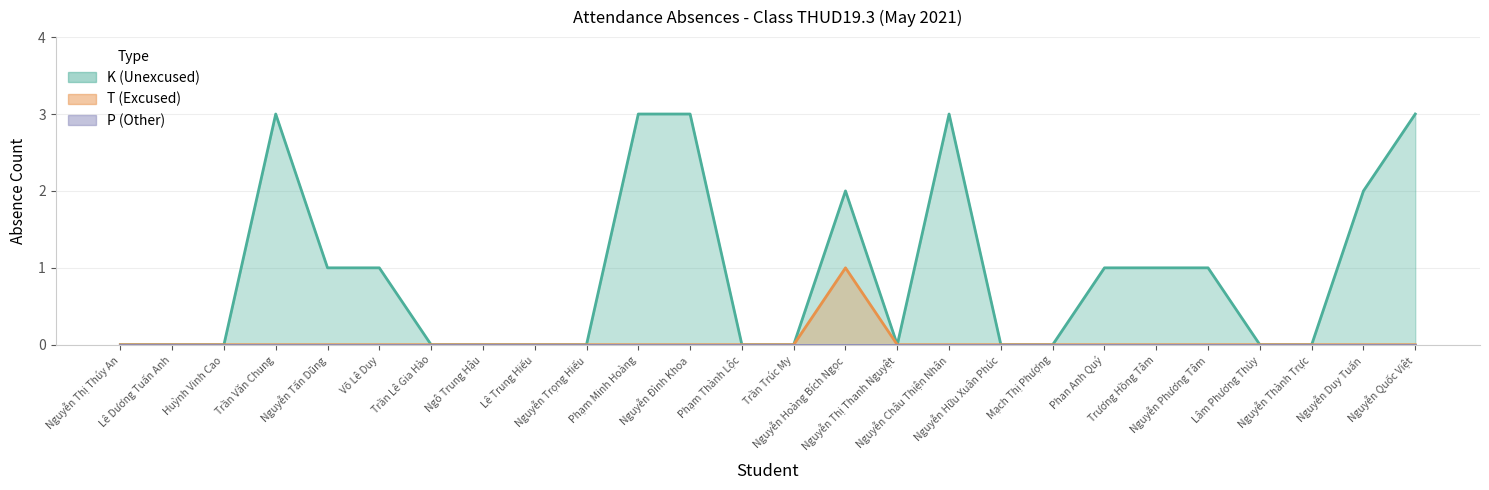

What is the maximum value shown in the chart?

3